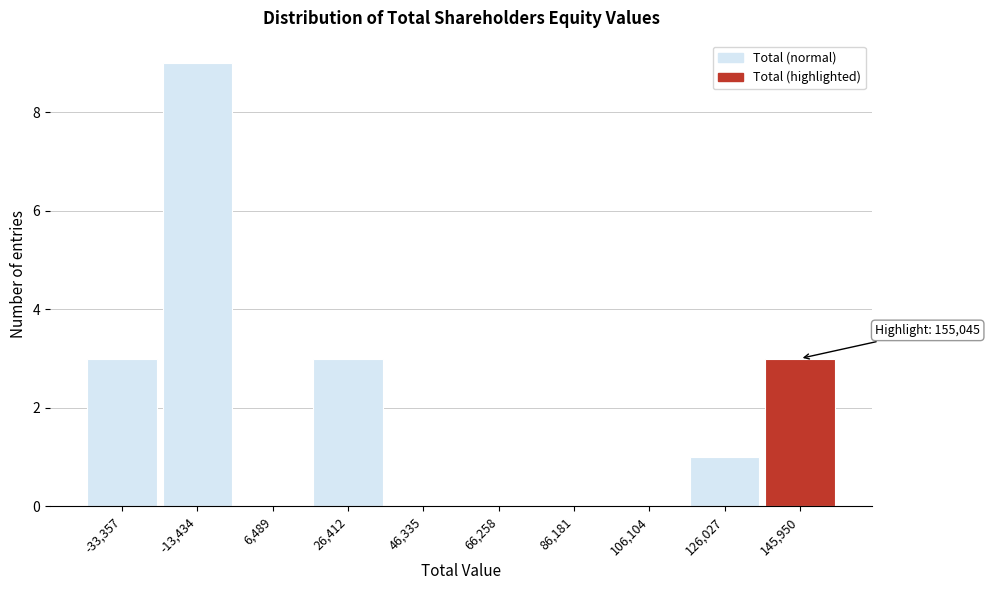

Reading right to left, what are all the values shown in this chart?

145,950=3	126,027=1	106,104=0	86,181=0	66,258=0	46,335=0	26,412=3	6,489=0	-13,434=9	-33,357=3